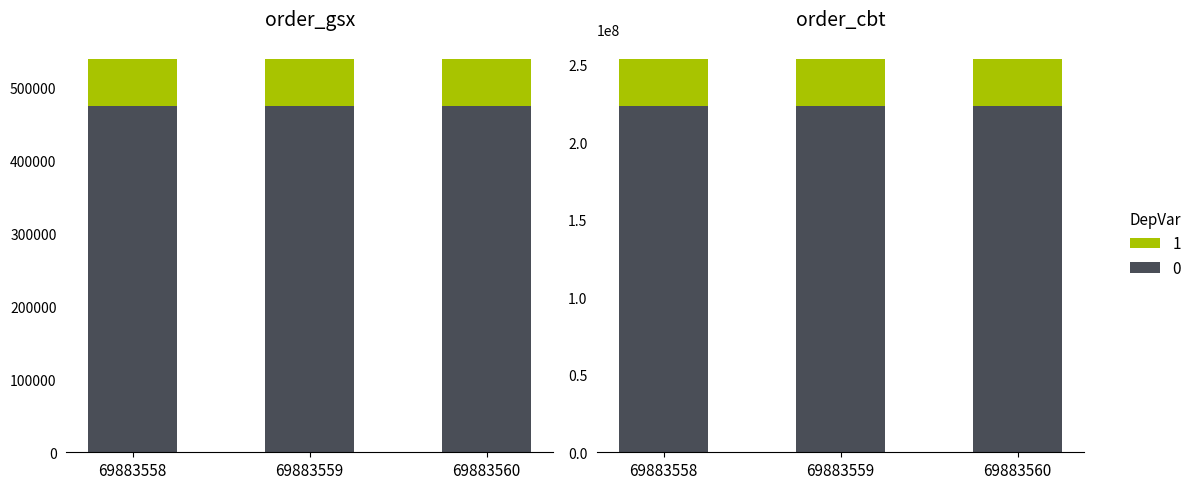

How many bars are there in each group?

2